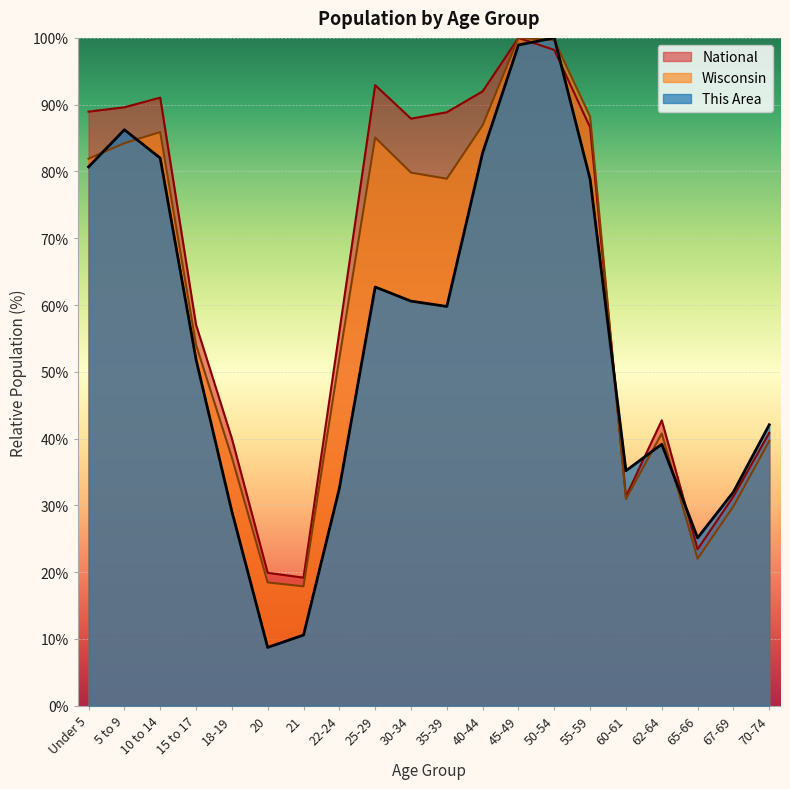

At which label is Wisconsin closest to 58?

15 to 17